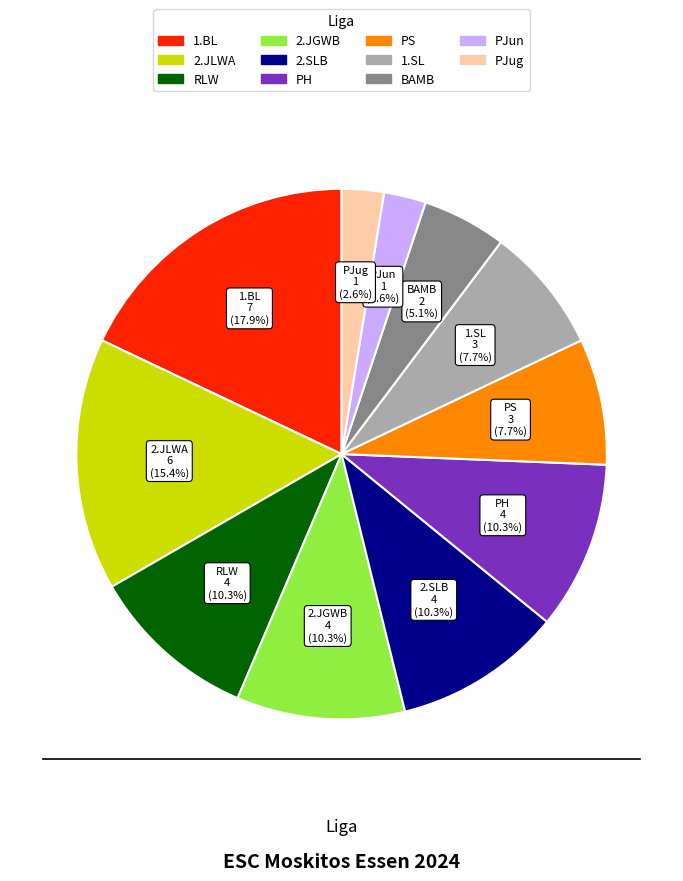

Is there a majority slice in this chart?

No